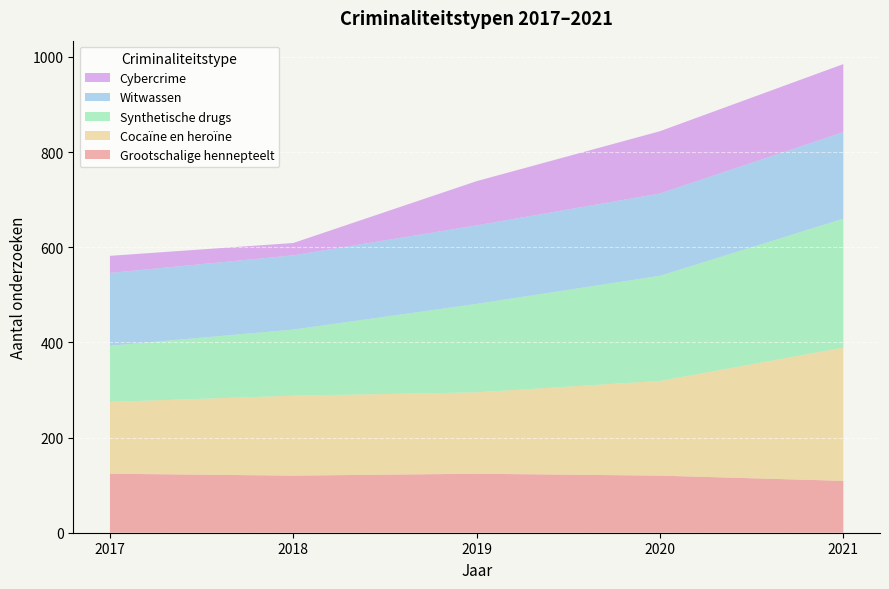

Reading right to left, list all the values displayed in this chart.

Grootschalige hennepteelt: 2021=109	2020=120	2019=124	2018=120	2017=124
Cocaïne en heroïne: 2021=280	2020=199	2019=171	2018=168	2017=151
Synthetische drugs: 2021=271	2020=221	2019=186	2018=139	2017=118
Witwassen: 2021=182	2020=173	2019=165	2018=156	2017=153
Cybercrime: 2021=143	2020=131	2019=93	2018=26	2017=36